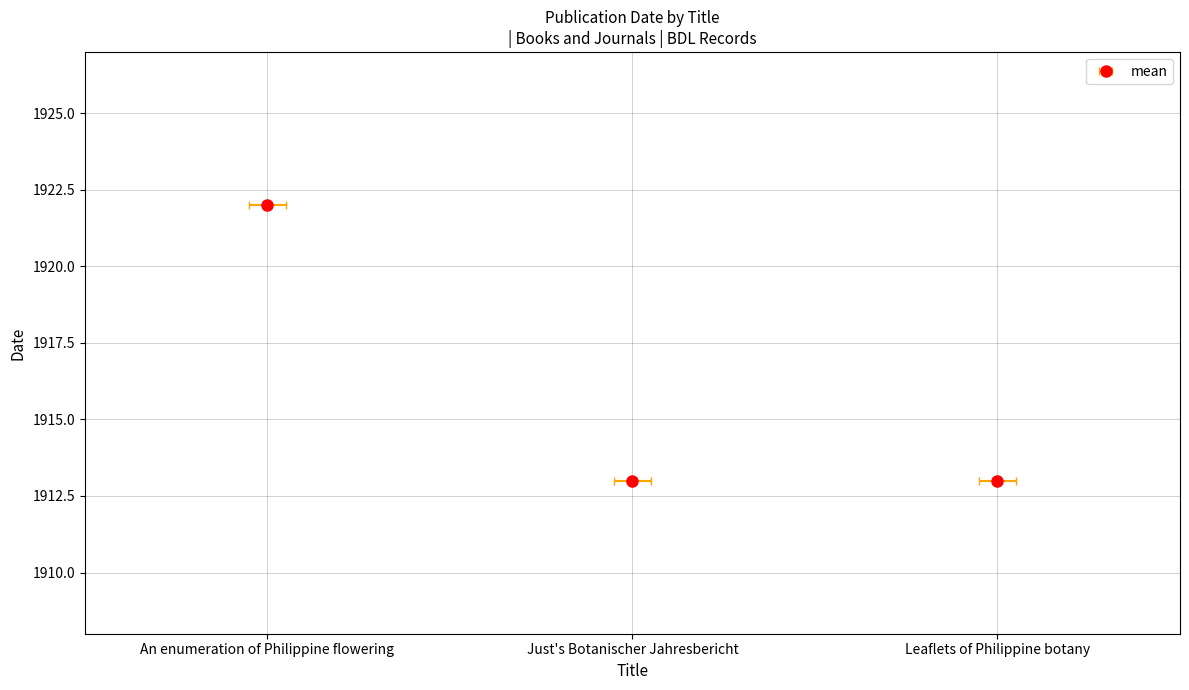

Approximately how many times larger is the value at An enumeration of Philippine flowering compared to Just's Botanischer Jahresbericht?

1.0